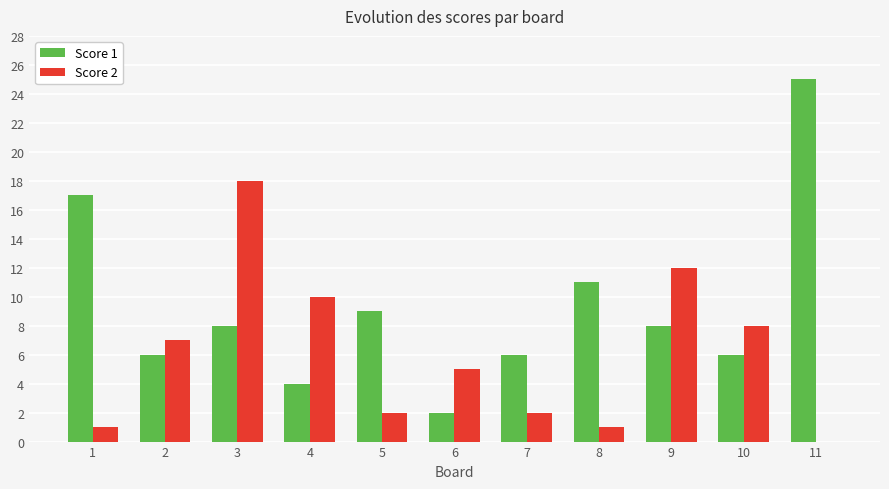

Is it true that Score 1 equals 4 at 3?

False